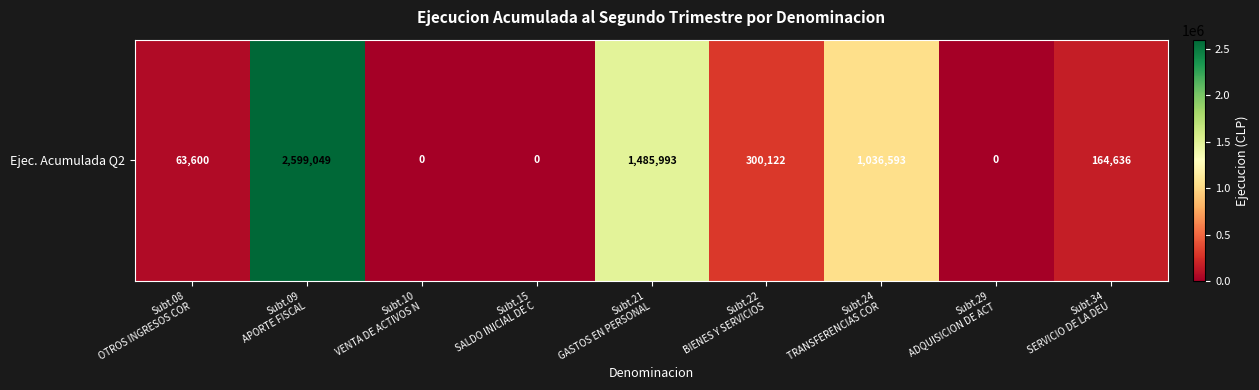

The chart shows a value of 1036593 at Subt.24
TRANSFERENCIAS COR. True or false?

True